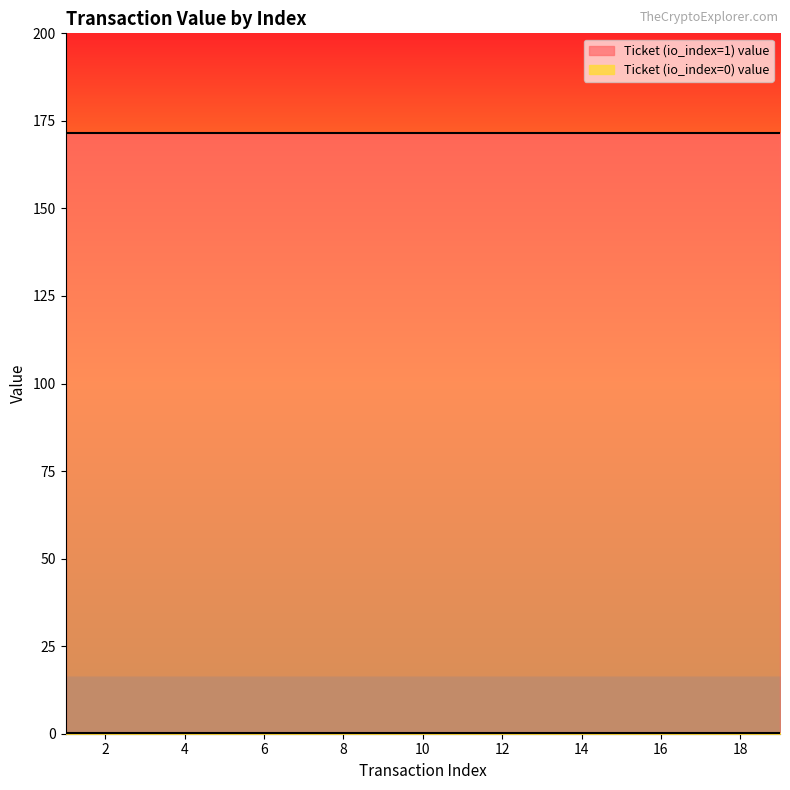

Reading left to right, transcribe all the data shown in this chart.

Ticket (io_index=1) value: 171.7	171.7	171.7	171.7	171.7	171.7	171.7	171.7	171.7	171.7	171.7	171.7	171.7	171.7	171.7	171.7	171.7	171.7	171.7
Ticket (io_index=0) value: 0.1	0.1	0.1	0.1	0.1	0.1	0.1	0.1	0.1	0.1	0.1	0.1	0.1	0.1	0.1	0.1	0.1	0.1	0.1